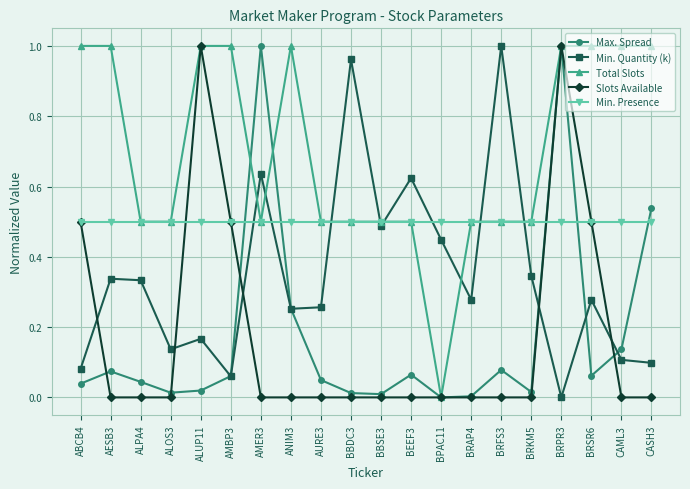

What position from the left is AESB3?

2